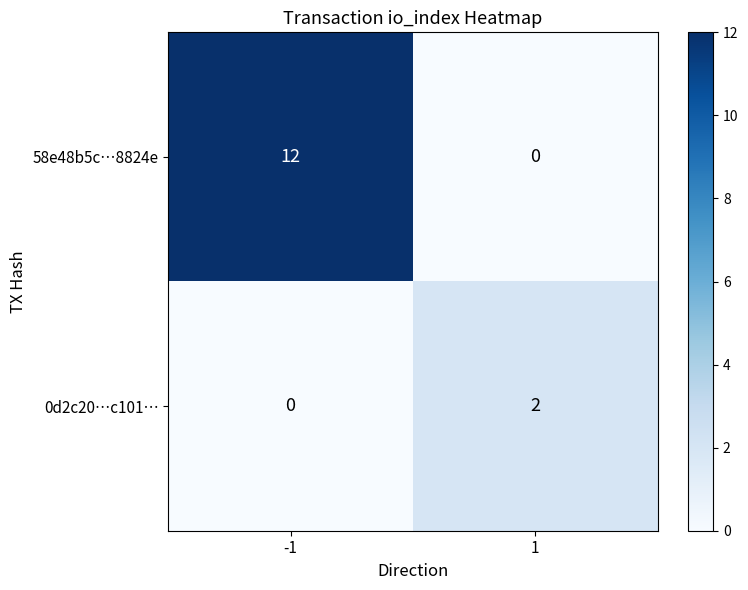

The 58e48b5c…8824e series shows 12 at -1. True or false?

True